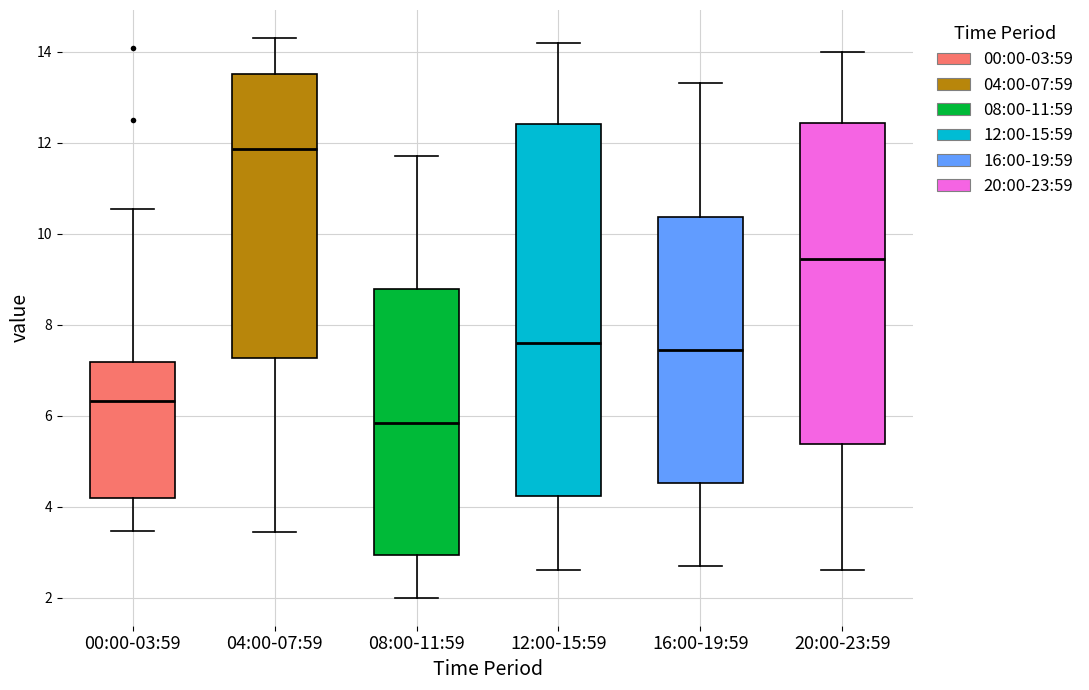

Where is the upper edge of the box for 08:00-11:59 on the y-axis? The values are not printed on the chart, so give them approximately, as read against the axis.

8.8